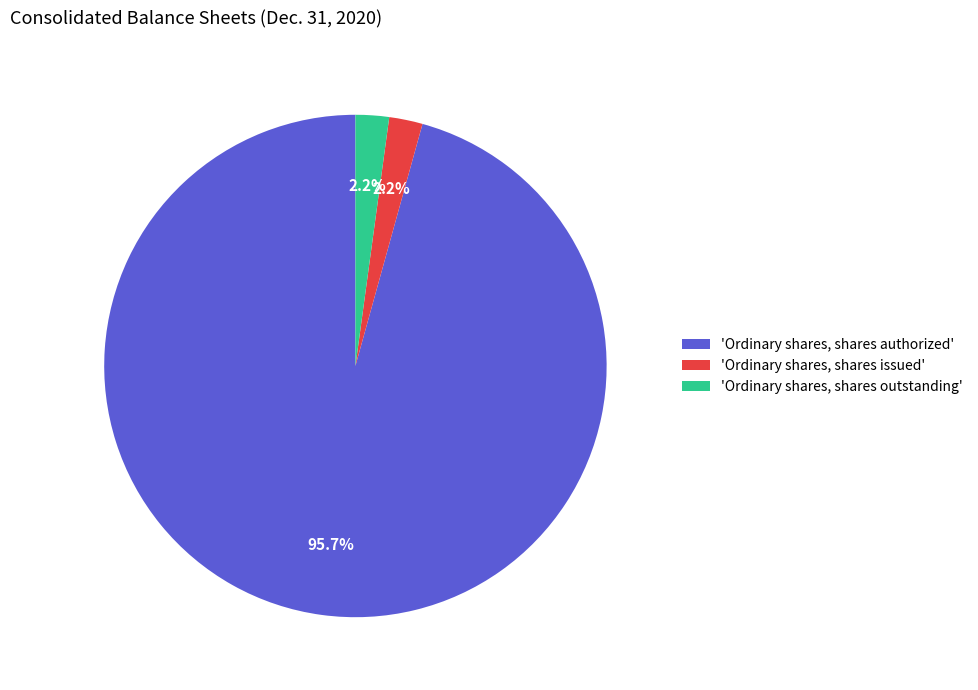

Between 'Ordinary shares, shares authorized' and 'Ordinary shares, shares issued', which is larger?

'Ordinary shares, shares authorized'